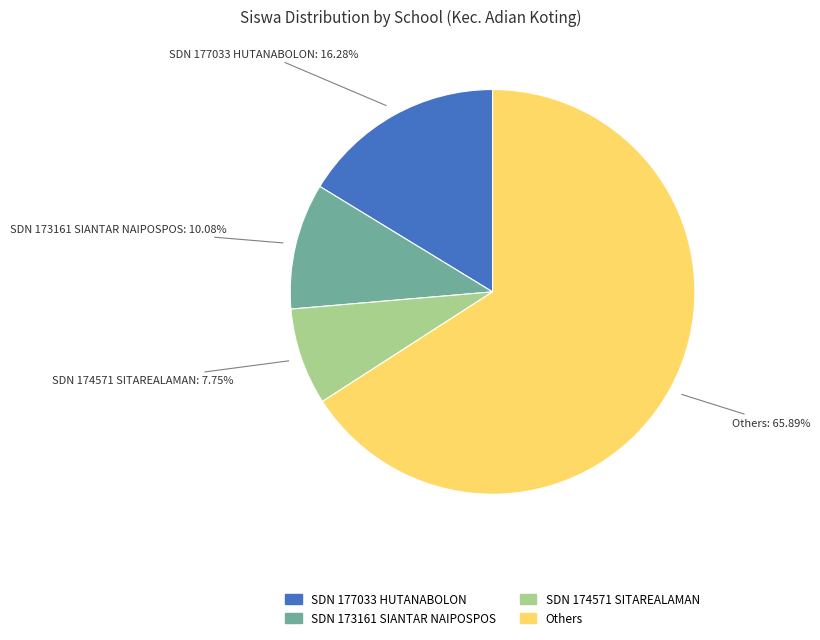

Is there a majority slice in this chart?

Yes